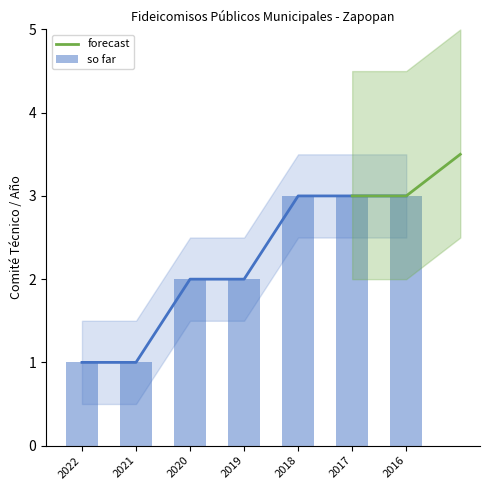

What is the difference between the values at 2022 and 2016?

2